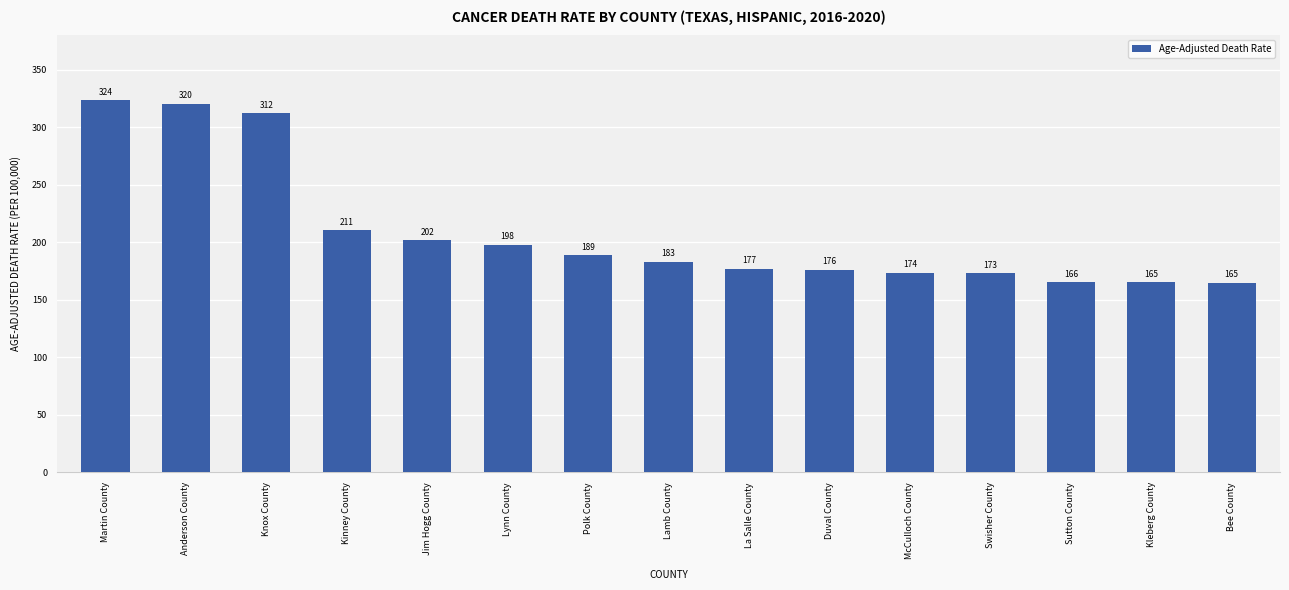

What is the label of the 4th bar from the right?

Swisher County